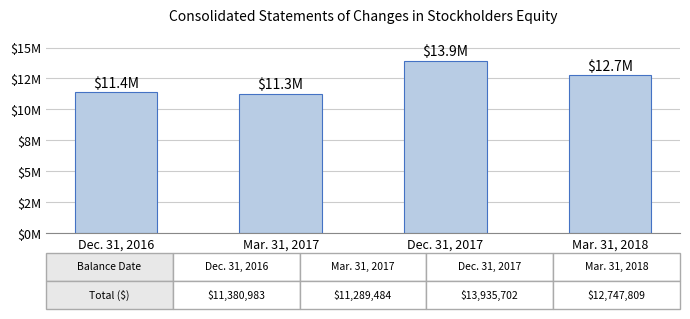

Are the bars horizontal?

No